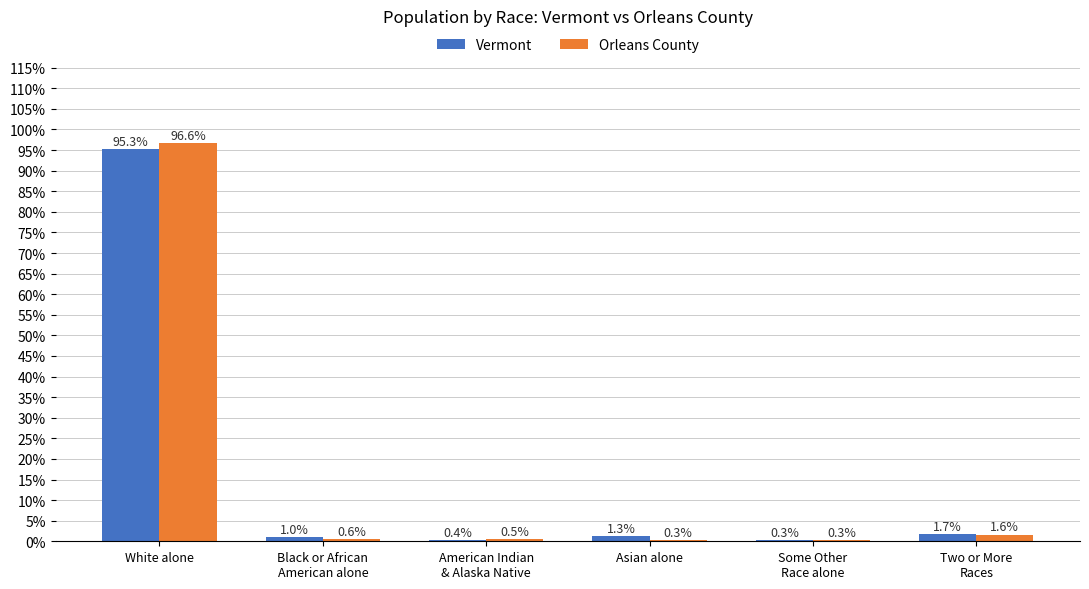

At which category is the sum across all series the highest?

White alone